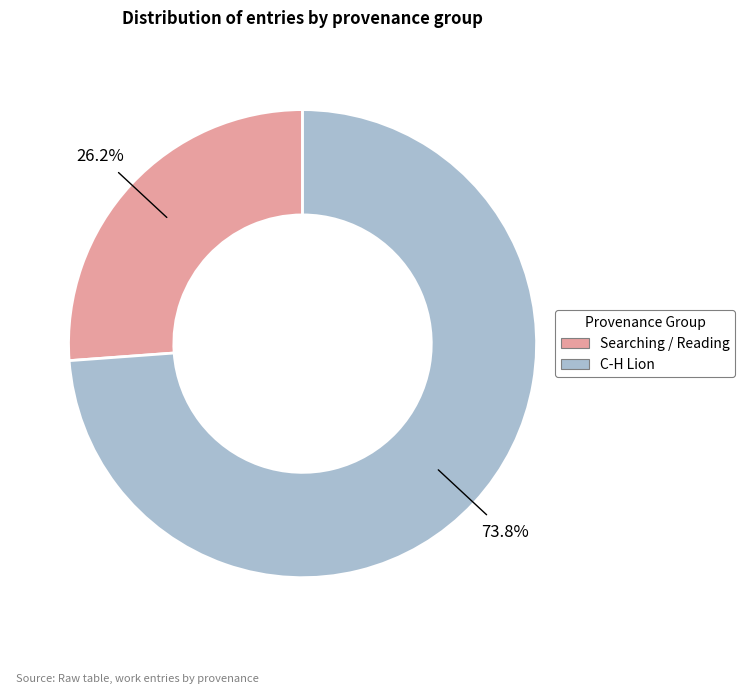

To the nearest percent, what is the difference between the largest and smallest slice percentages?

48%